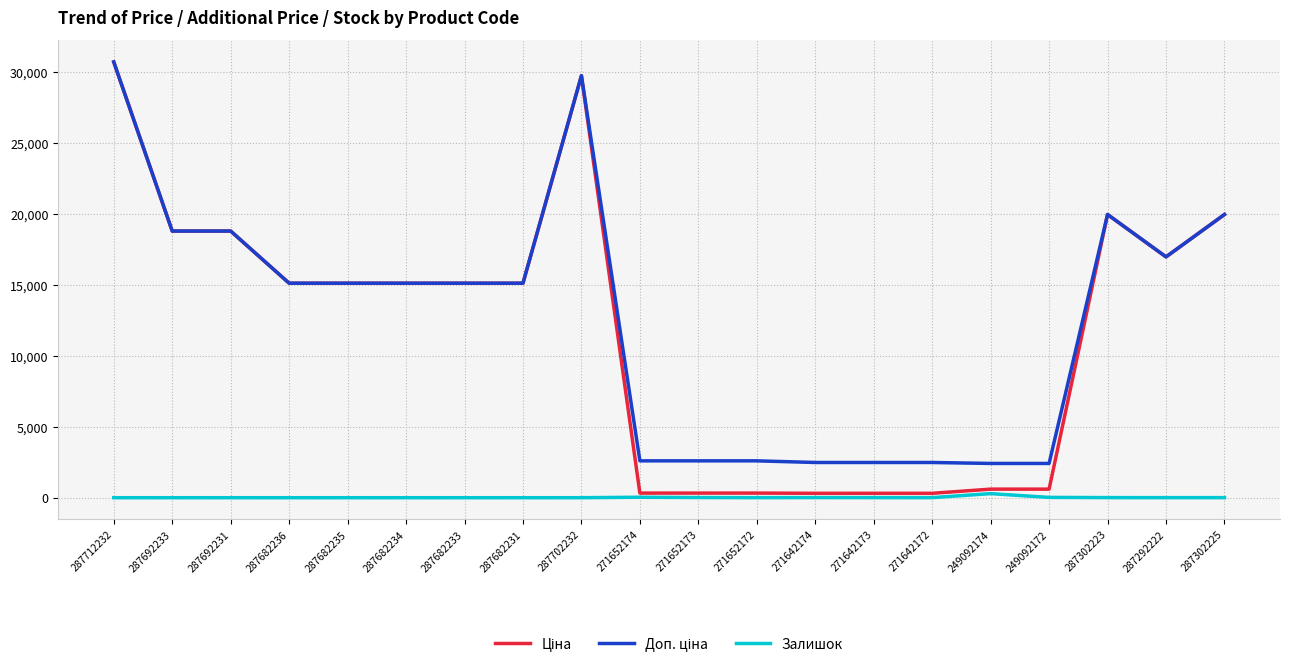

What is the spread (max minus min) of values at 287682236?

15120.0